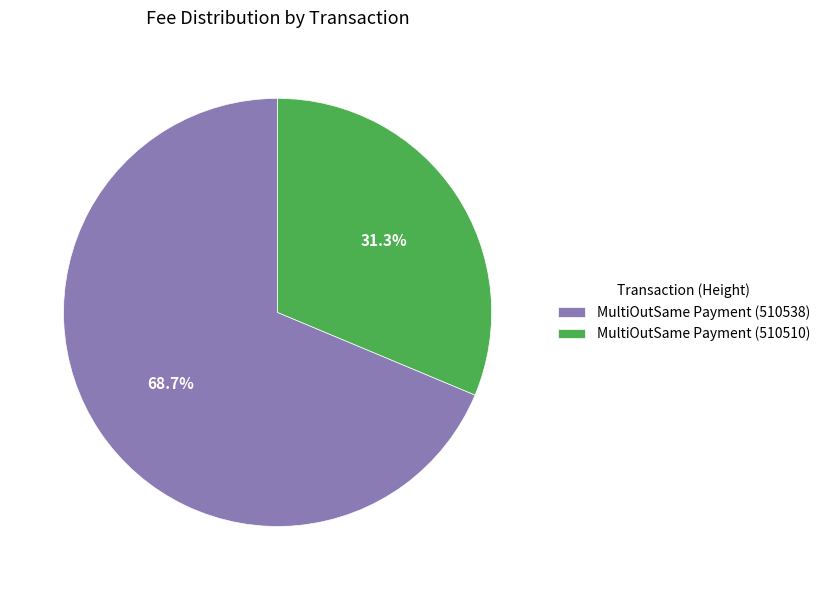

What percentage is NOT represented by MultiOutSame Payment (510538)?

31.3%